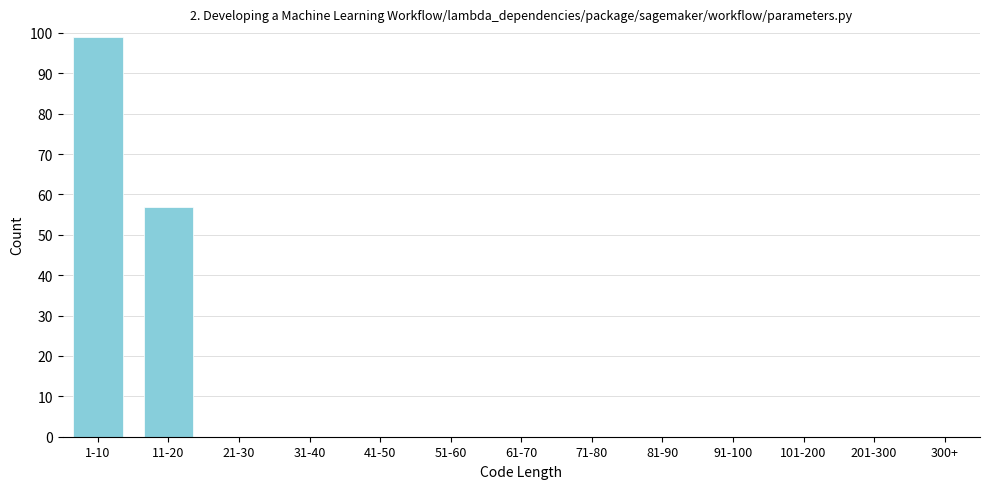

Reading left to right, extract all data points from this chart.

1-10=99	11-20=57	21-30=0	31-40=0	41-50=0	51-60=0	61-70=0	71-80=0	81-90=0	91-100=0	101-200=0	201-300=0	300+=0